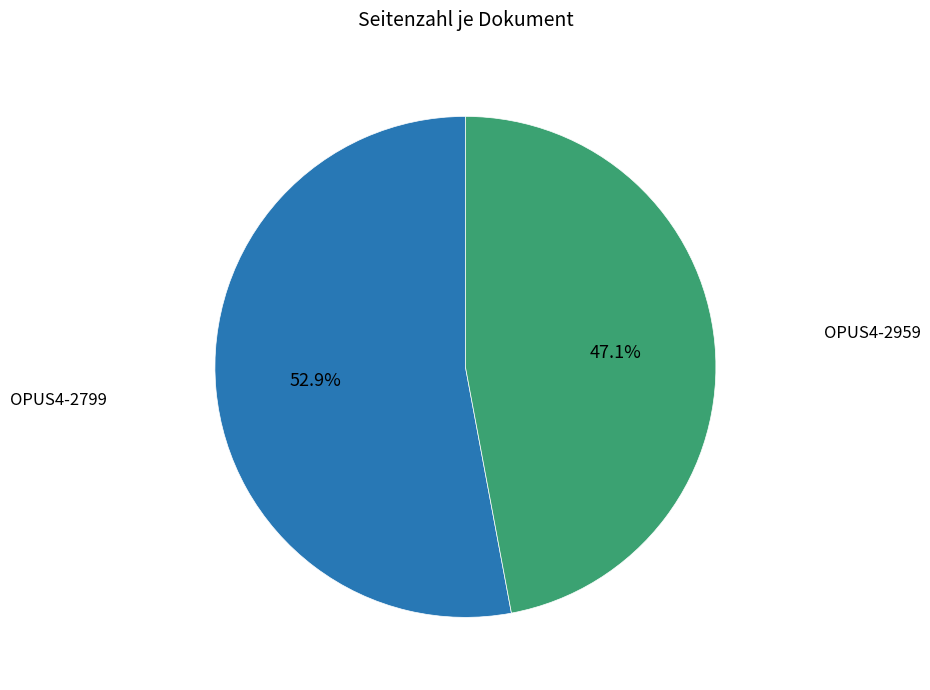

Is there a majority slice in this chart?

Yes